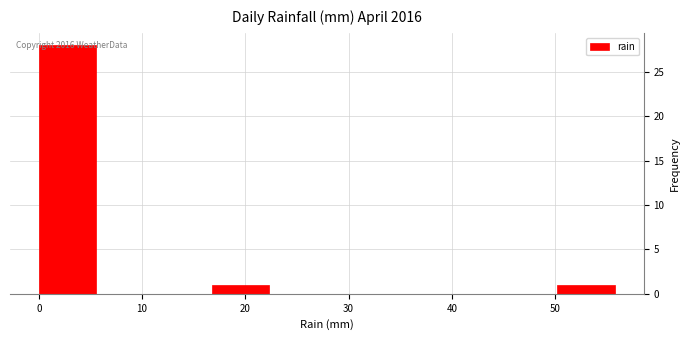

Which range on the x-axis has the tallest bar?

0 to 6